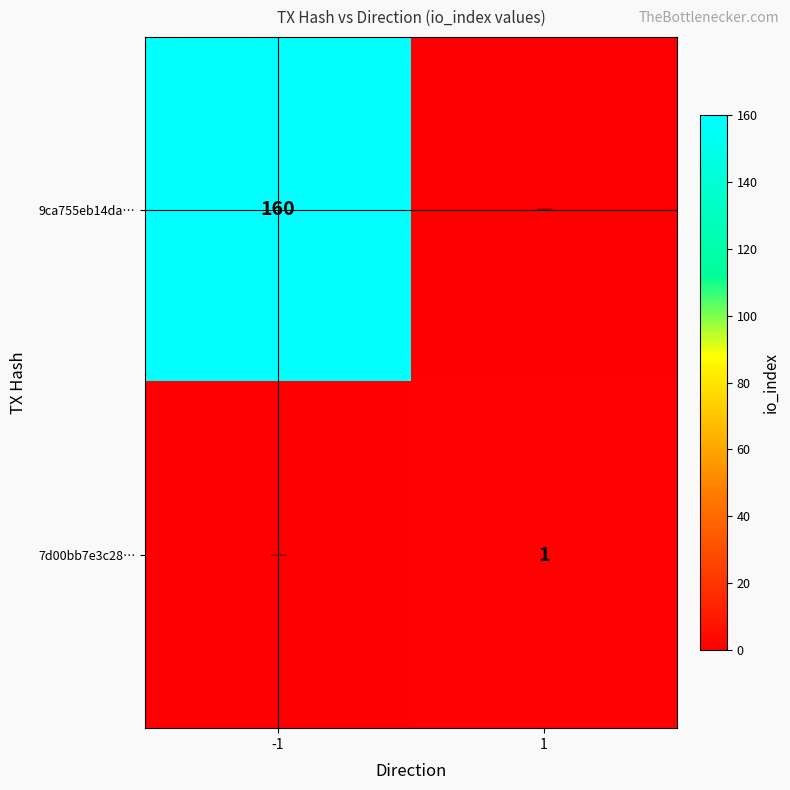

The 7d00bb7e3c28… series shows 2 at 1. True or false?

False